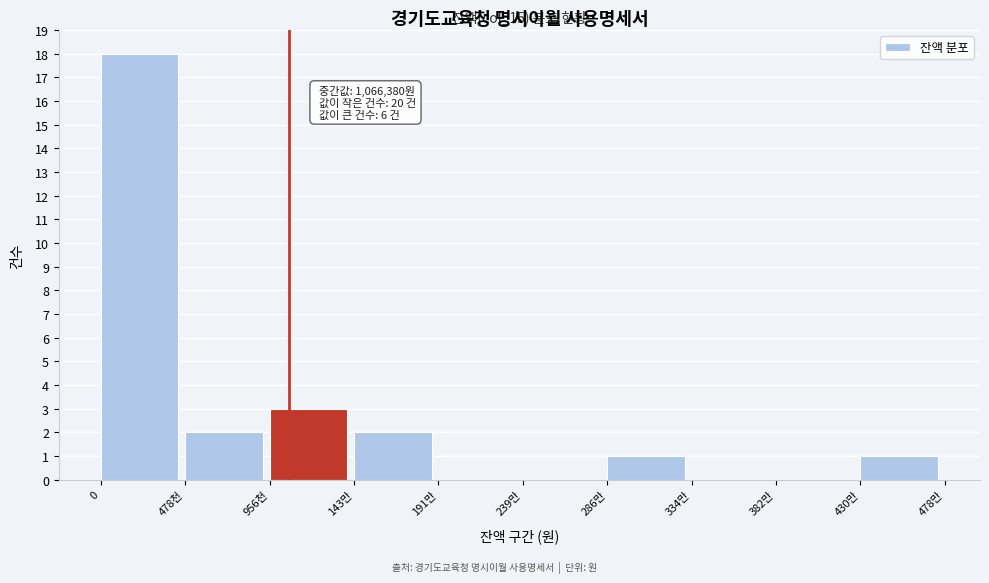

Reading left to right, list all the values displayed in this chart.

0=18	478천=2	956천=3	143만=2	191만=0	239만=0	286만=1	334만=0	382만=0	430만=1